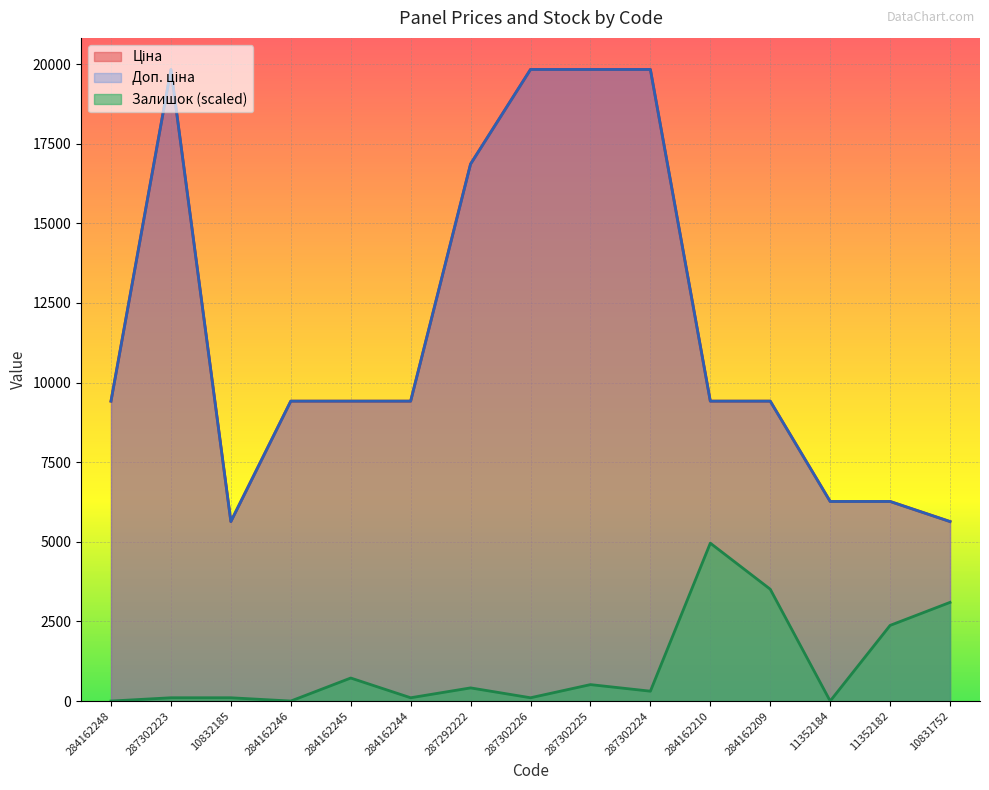

In Ціна, how many points are higher than both neighbors (excluding endpoints)?

1